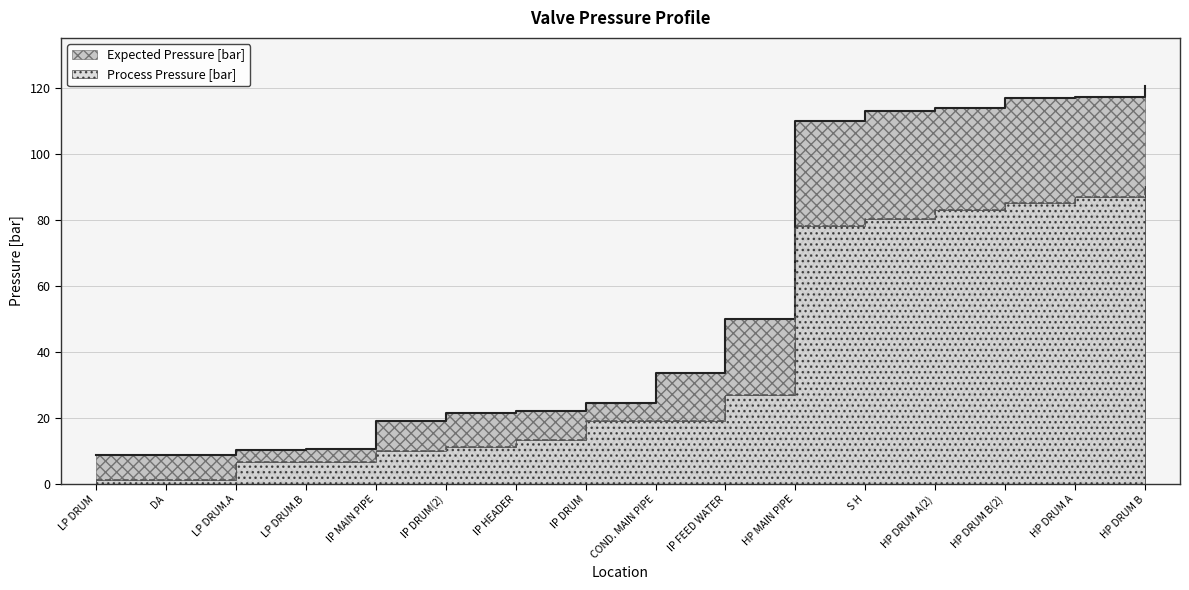

List the labels in order of Expected Pressure [bar] value, smallest first.

LP DRUM, DA, LP DRUM.A, LP DRUM.B, IP MAIN PIPE, IP DRUM(2), IP HEADER, IP DRUM, COND. MAIN PIPE, IP FEED WATER, HP MAIN PIPE, S H, HP DRUM A(2), HP DRUM B(2), HP DRUM A, HP DRUM B